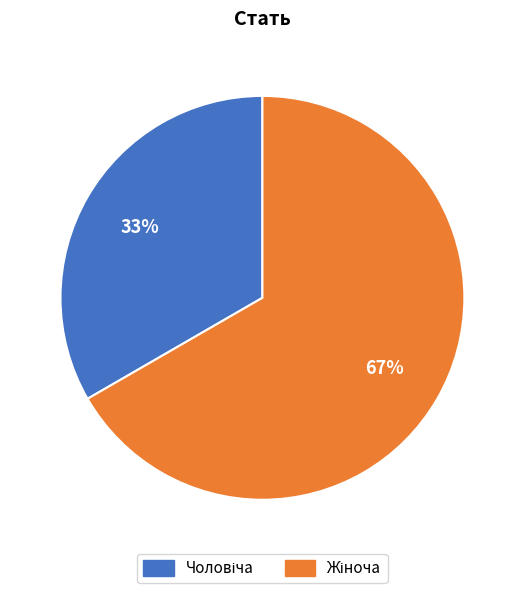

To the nearest percent, what is the average slice percentage?

50%